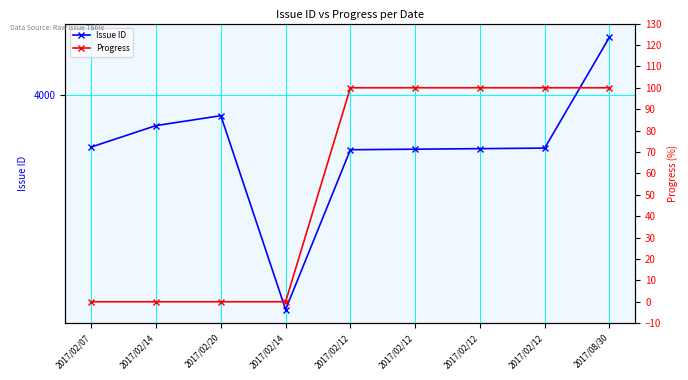

What are all the series names shown in the legend?

Issue ID, Progress